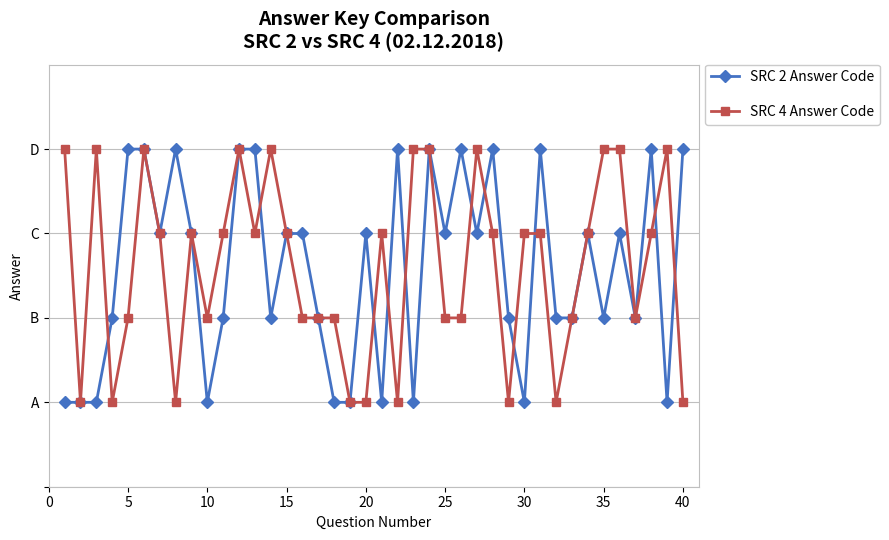

Does the chart have visible grid lines?

Yes